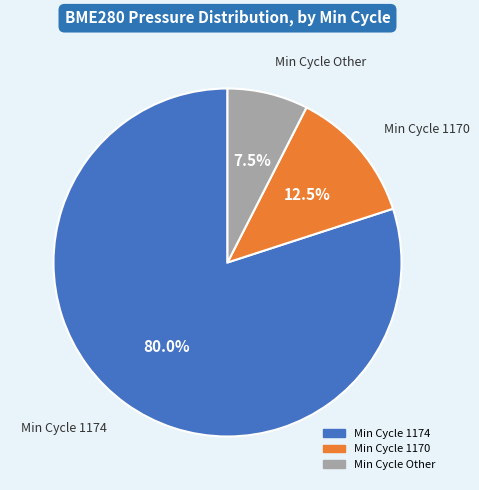

Is there any slice that represents more than half of the pie?

Yes